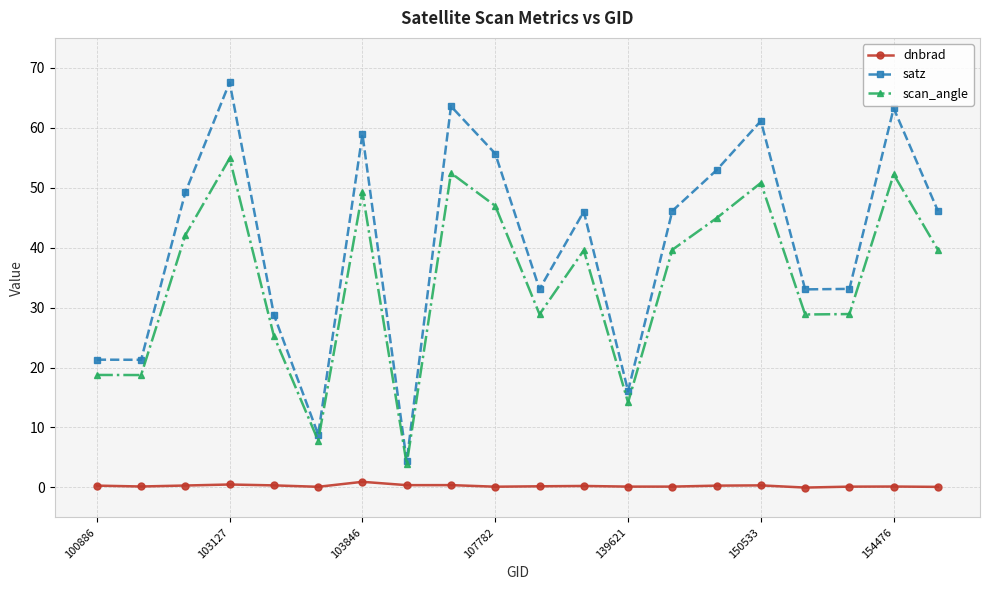

True or false: dnbrad and satz cross at least once.

False